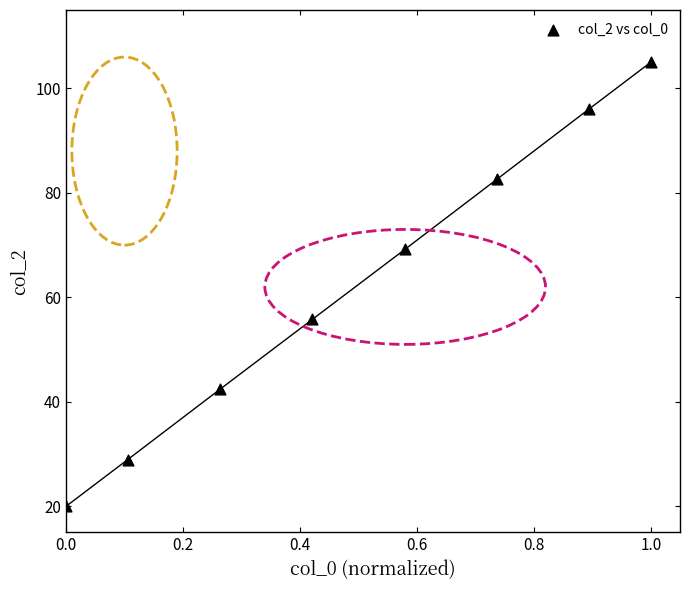

What Y value in the scatter plot is closest to 62?

55.8